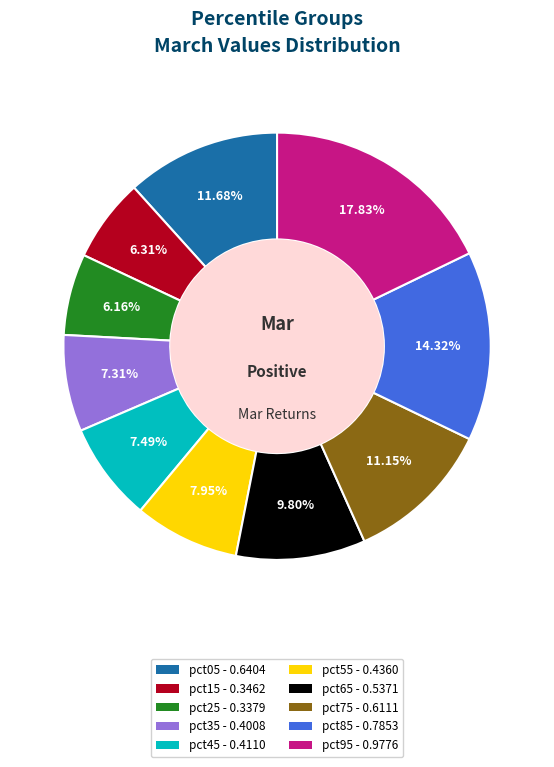

How many slices are in this pie chart?

10